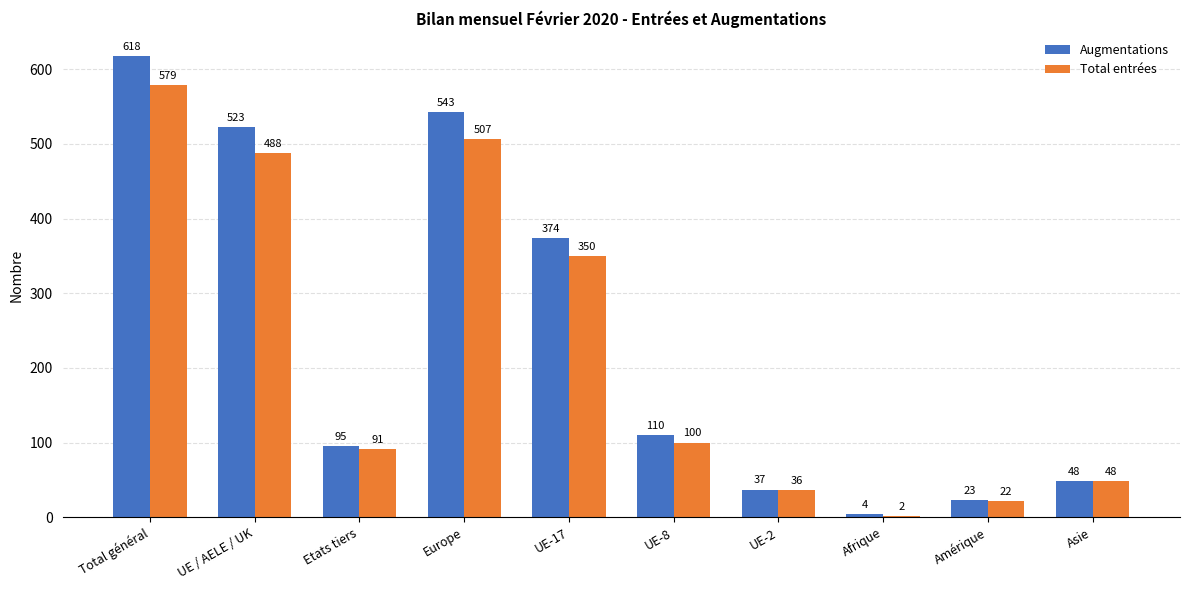

Reading left to right, list all the values displayed in this chart.

Augmentations: Total général=618	UE / AELE / UK=523	Etats tiers=95	Europe=543	UE-17=374	UE-8=110	UE-2=37	Afrique=4	Amérique=23	Asie=48
Total entrées: Total général=579	UE / AELE / UK=488	Etats tiers=91	Europe=507	UE-17=350	UE-8=100	UE-2=36	Afrique=2	Amérique=22	Asie=48